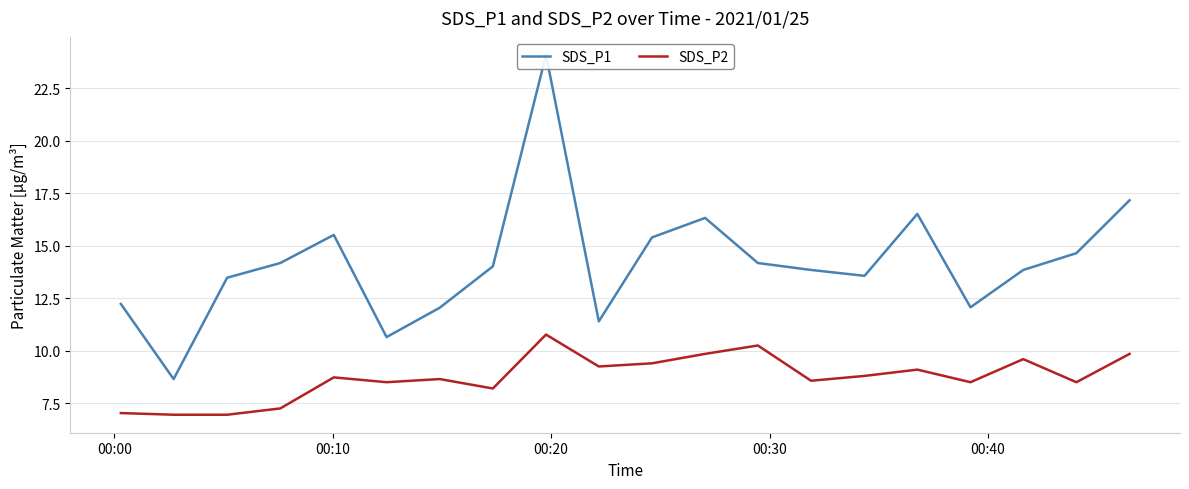

True or false: SDS_P1 and SDS_P2 intersect in this chart.

False